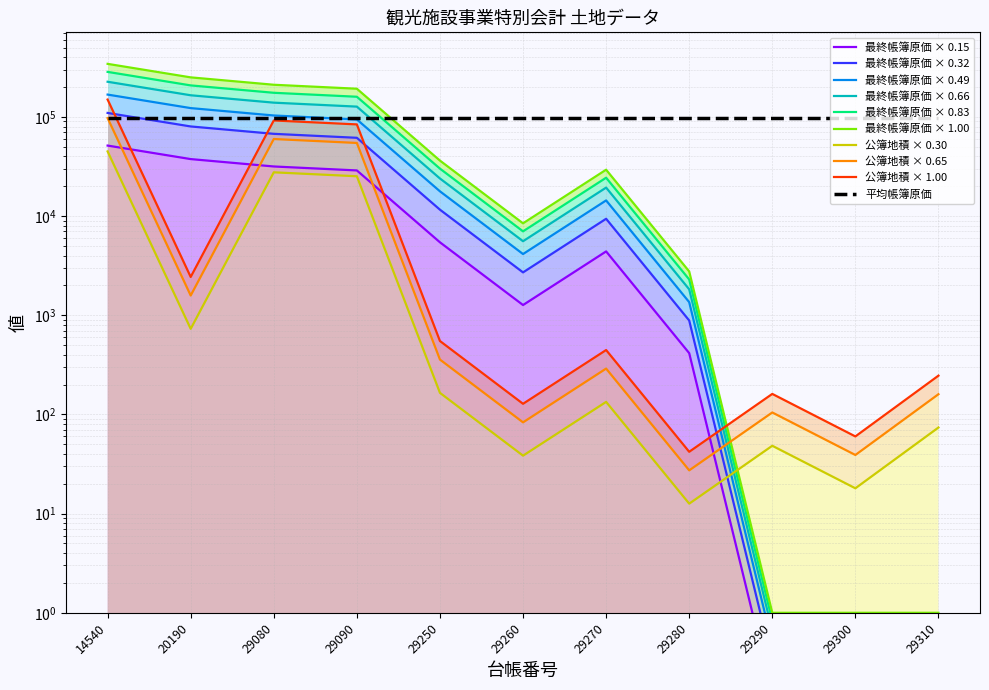

What is the approximate value of 公簿地積 at 29250?

165.0